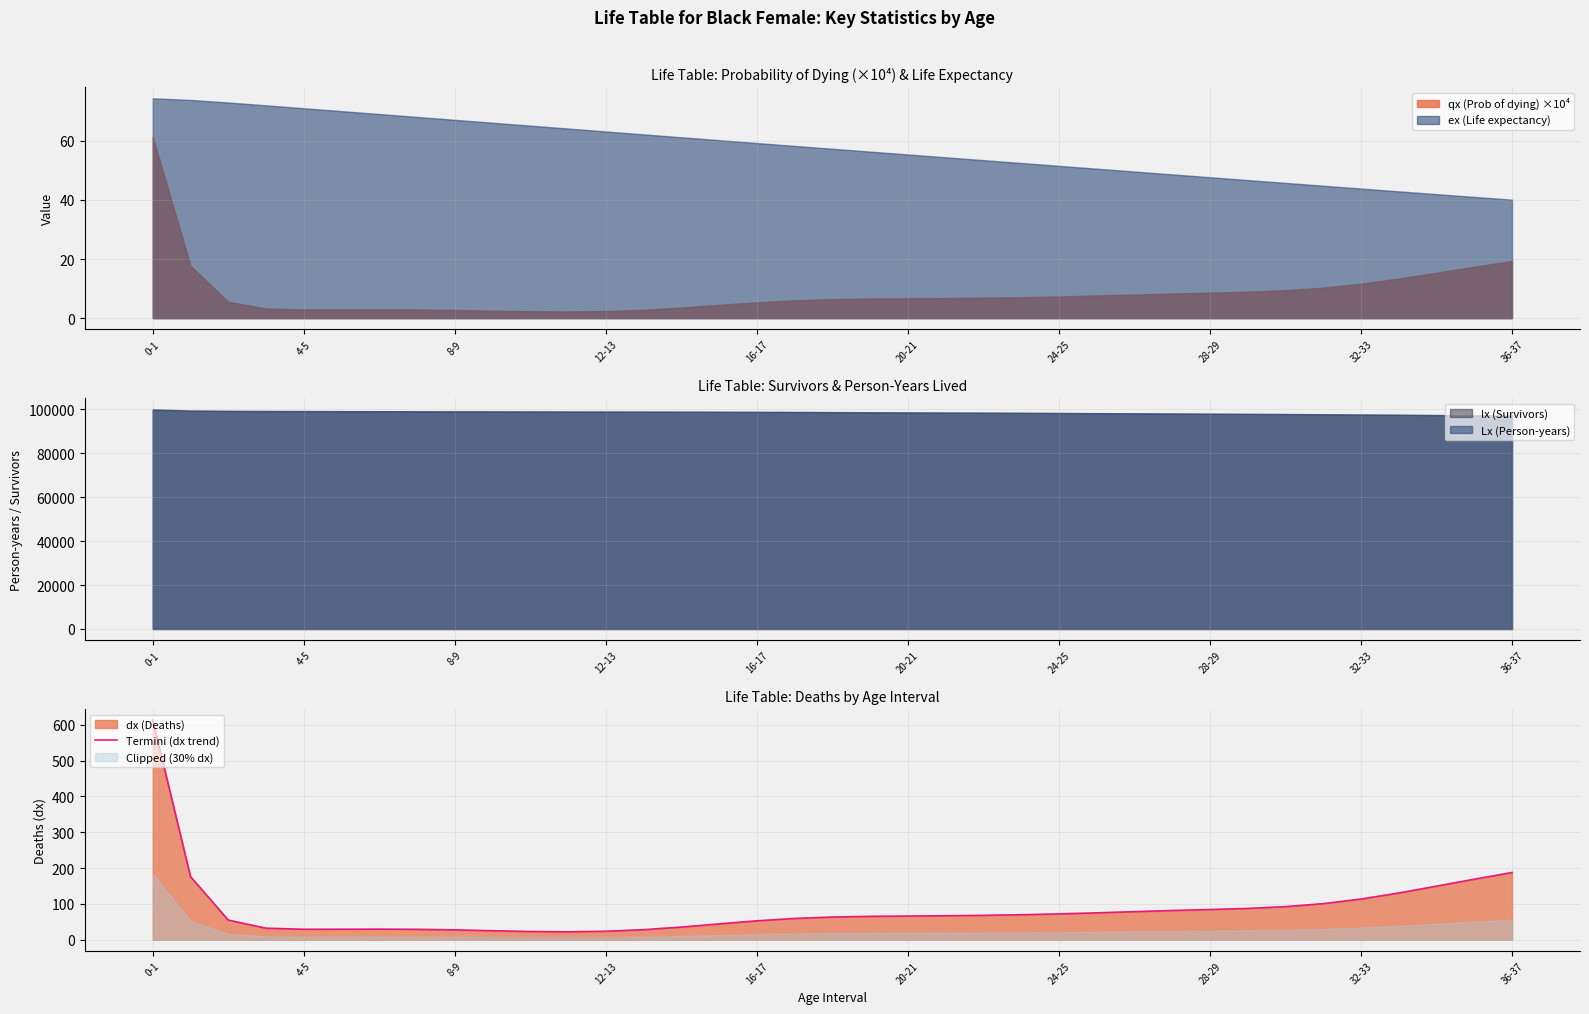

How many points are lower than both their immediate neighbors (excluding endpoints)?

2